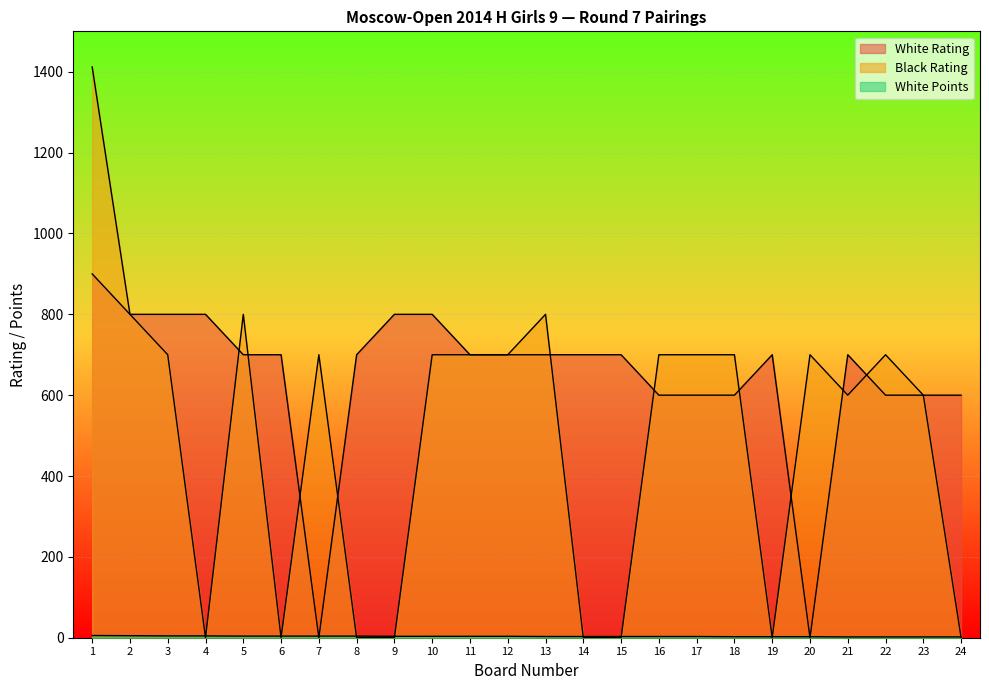

Reading left to right, transcribe all the data shown in this chart.

White Rating: 1=900.0	2=800.0	3=800.0	4=800.0	5=700.0	6=700.0	7=0.0	8=700.0	9=800.0	10=800.0	11=700.0	12=700.0	13=700.0	14=700.0	15=700.0	16=600.0	17=600.0	18=600.0	19=700.0	20=0.0	21=700.0	22=600.0	23=600.0	24=600.0
Black Rating: 1=1412.0	2=800.0	3=700.0	4=0.0	5=800.0	6=0.0	7=700.0	8=0.0	9=0.0	10=700.0	11=700.0	12=700.0	13=800.0	14=0.0	15=0.0	16=700.0	17=700.0	18=700.0	19=0.0	20=700.0	21=600.0	22=700.0	23=600.0	24=0.0
White Points: 1=5.5	2=5.0	3=4.5	4=4.5	5=4.0	6=4.0	7=4.0	8=4.0	9=3.5	10=3.5	11=3.5	12=3.5	13=3.0	14=3.0	15=3.0	16=3.0	17=3.0	18=2.5	19=2.5	20=2.5	21=2.0	22=2.0	23=2.0	24=2.0